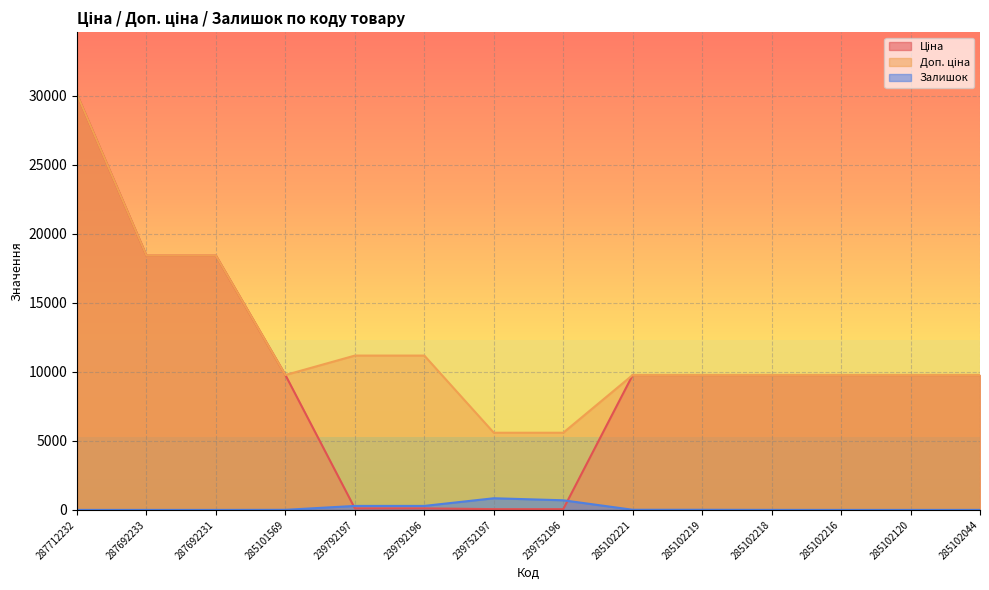

What is the average value of the Ціна series?

9693.5